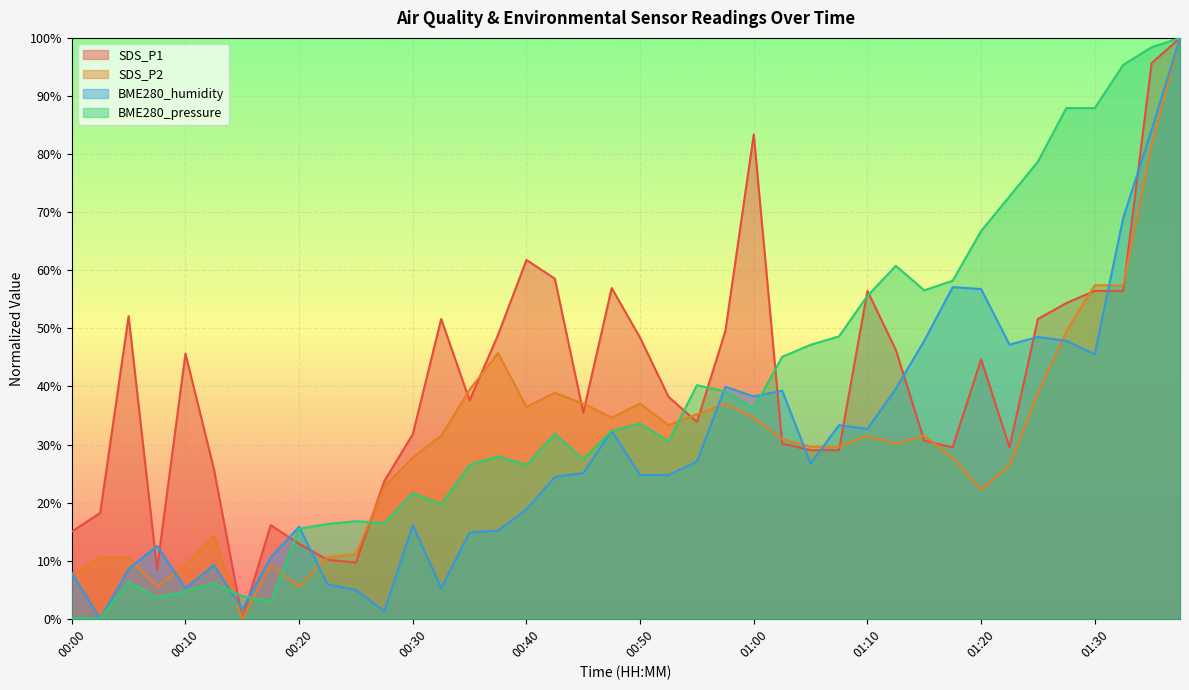

Read the BME280_humidity value at 01:28.

47.9